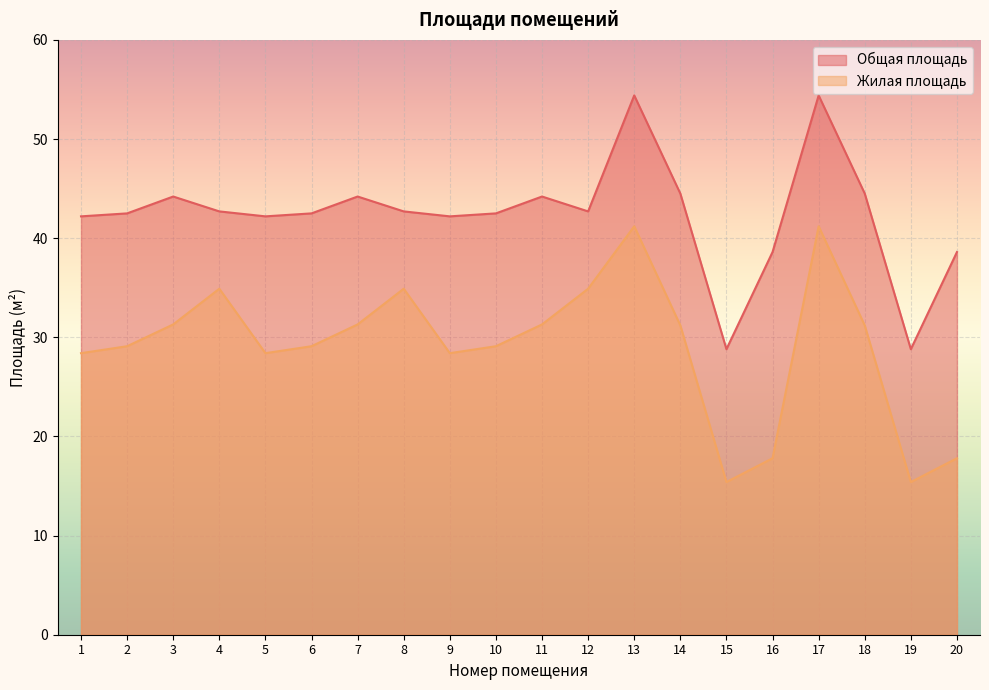

What is the smallest value displayed?

15.4